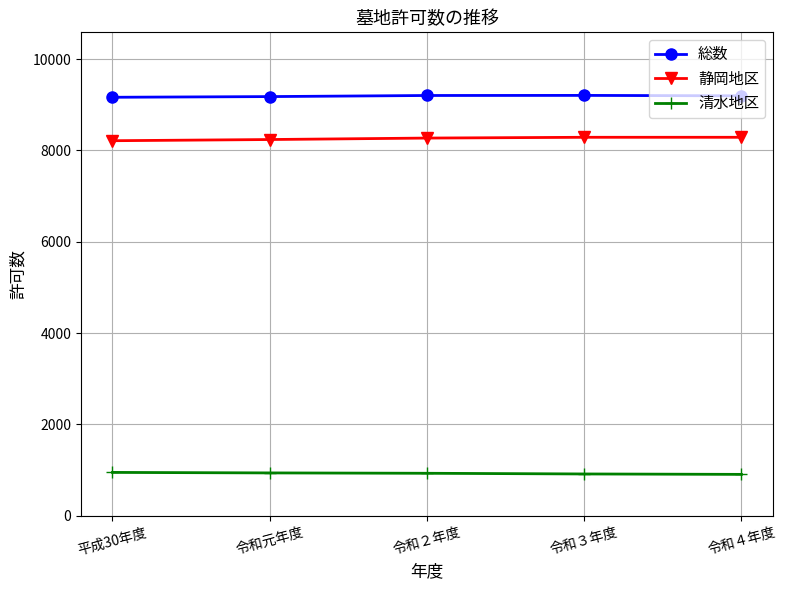

How many values in the 総数 series are below 9195?

2